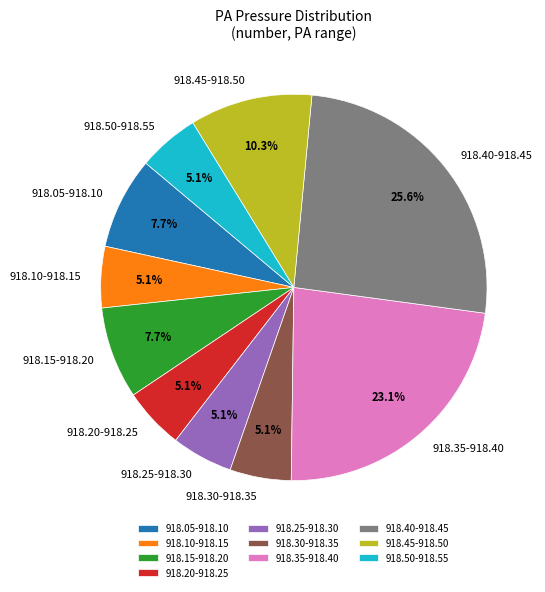

Approximately how many times larger is the value at 918.15-918.20 compared to 918.35-918.40?

0.3